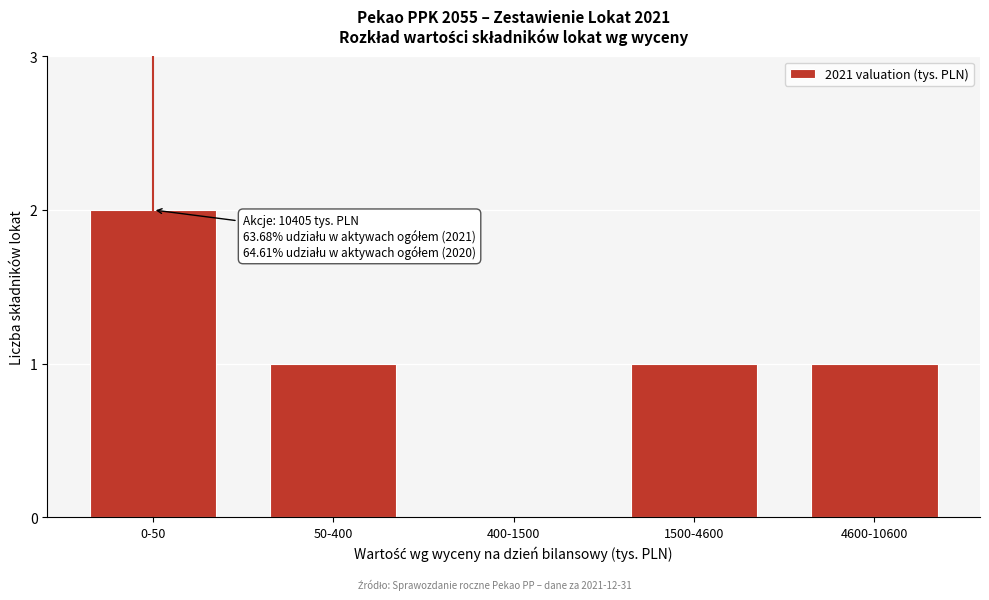

Reading left to right, transcribe all the data shown in this chart.

0-50=2	50-400=1	400-1500=0	1500-4600=1	4600-10600=1